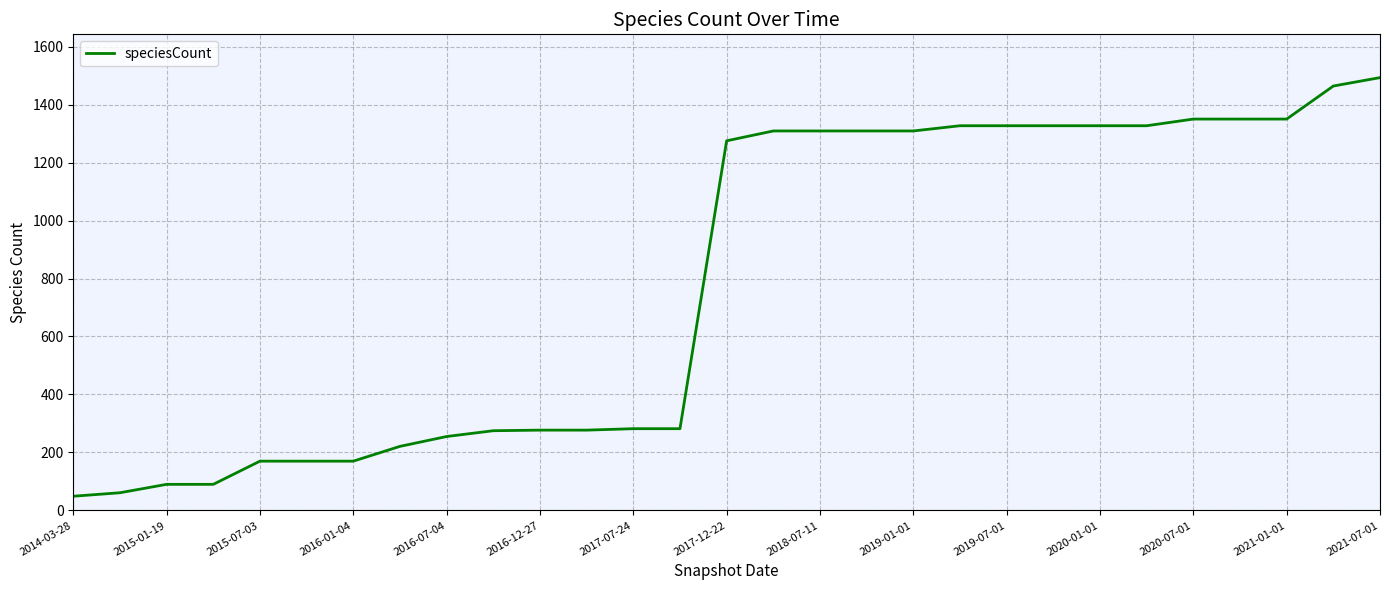

What is the difference between the maximum and minimum values?

1444